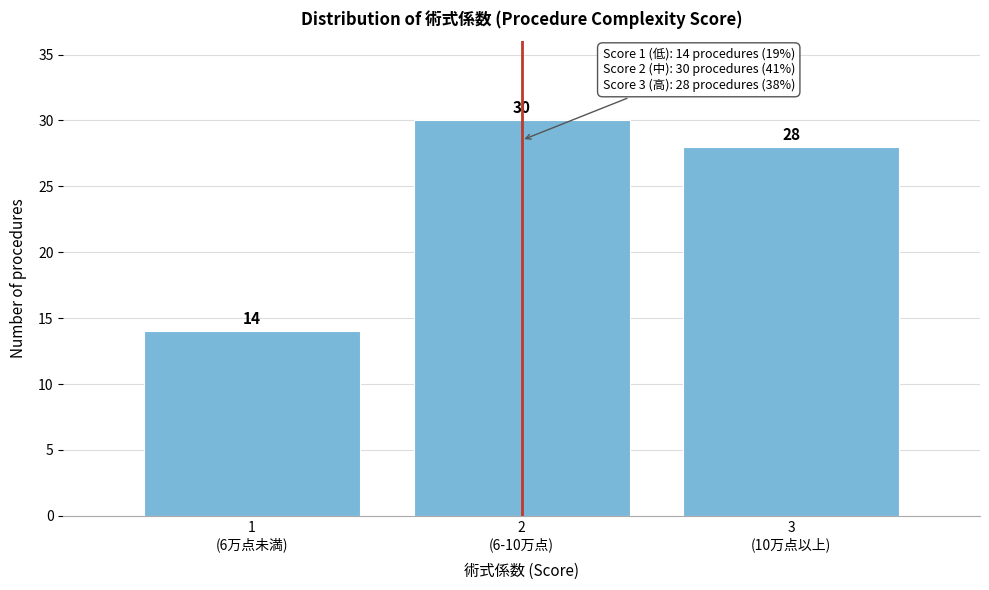

Reading left to right, extract all data points from this chart.

14	30	28